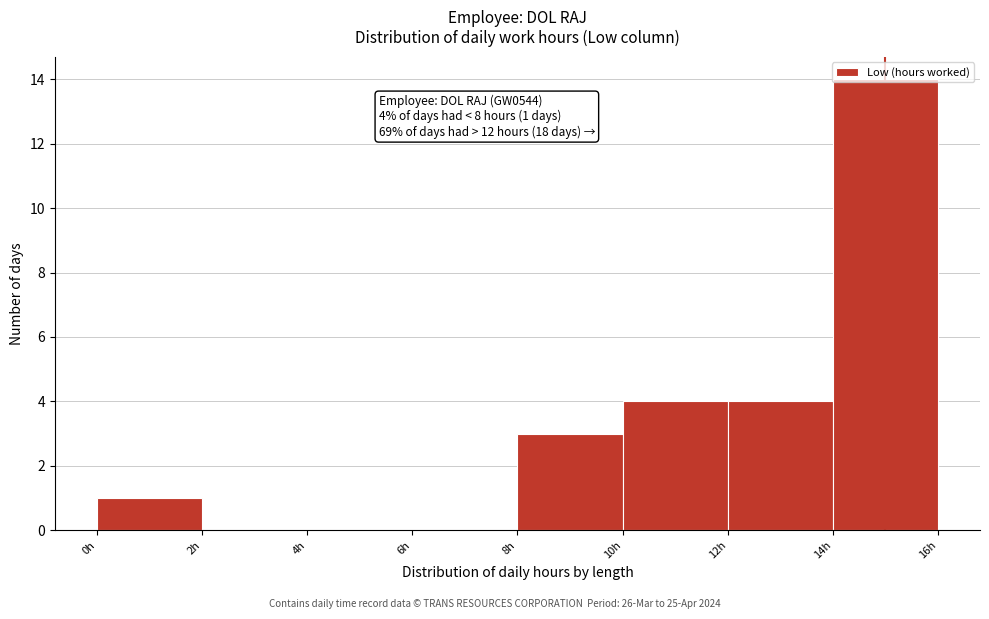

Which range on the x-axis has the tallest bar?

14 to 16